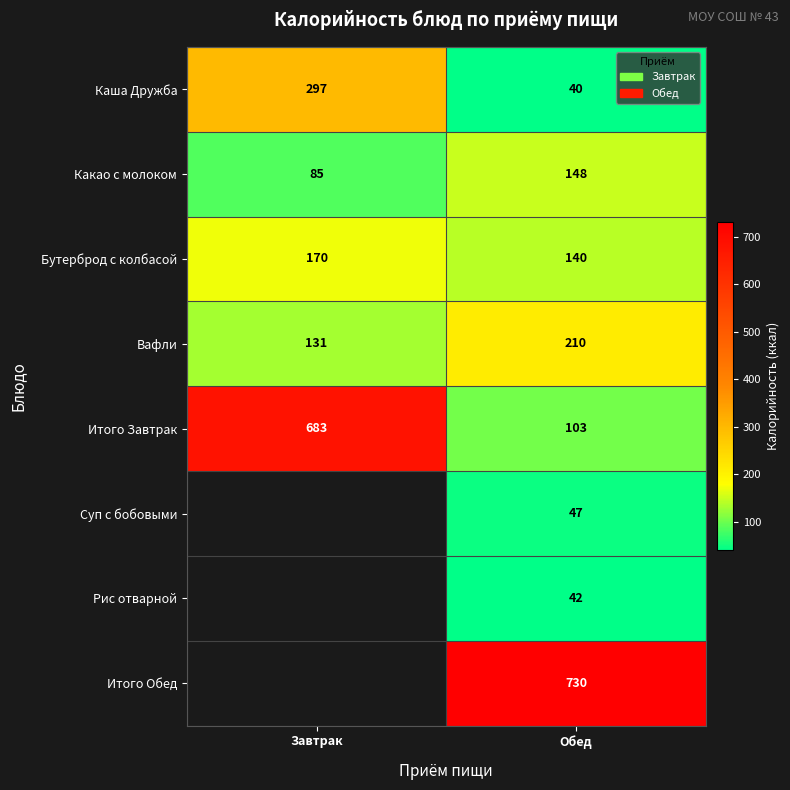

How many data points in Какао с молоком are less than 148?

1